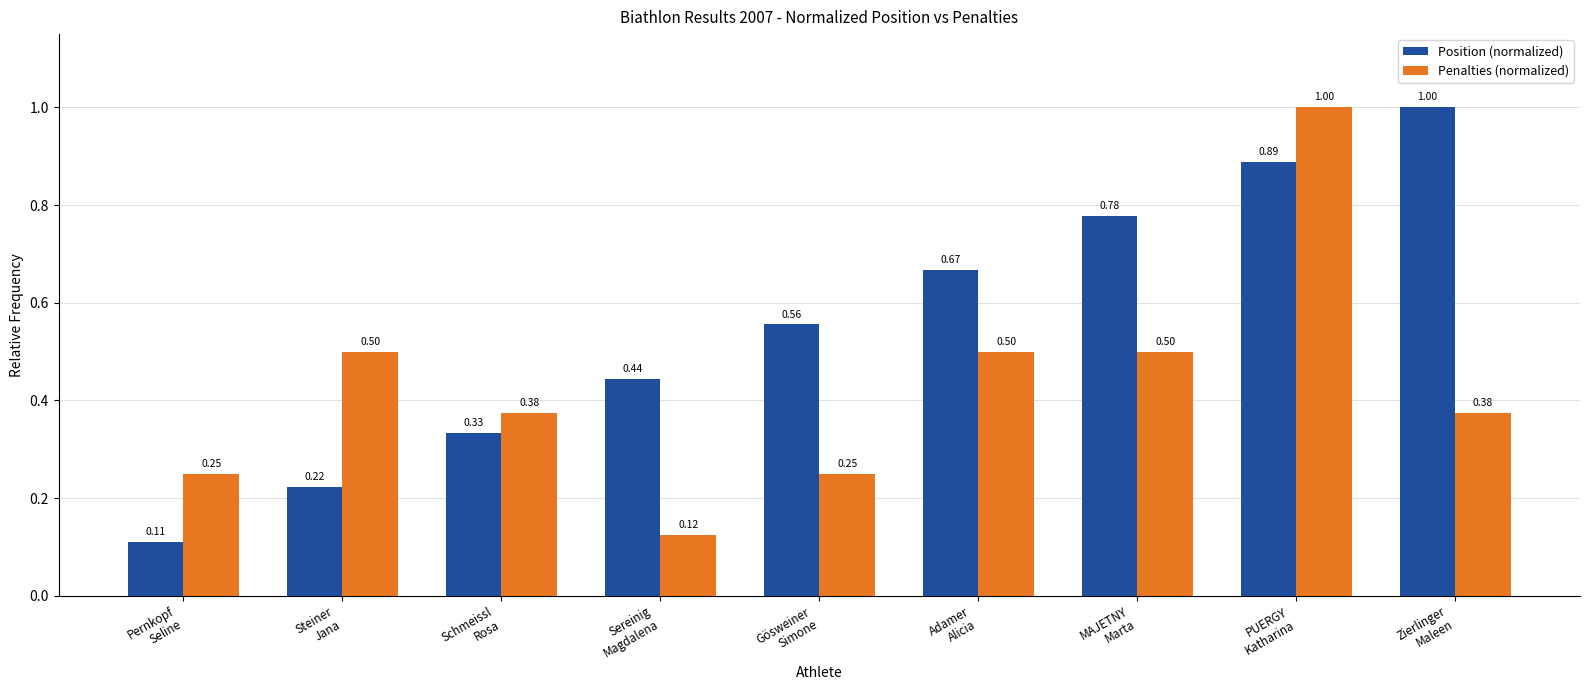

Which series has the largest range (max minus min)?

Position (normalized)